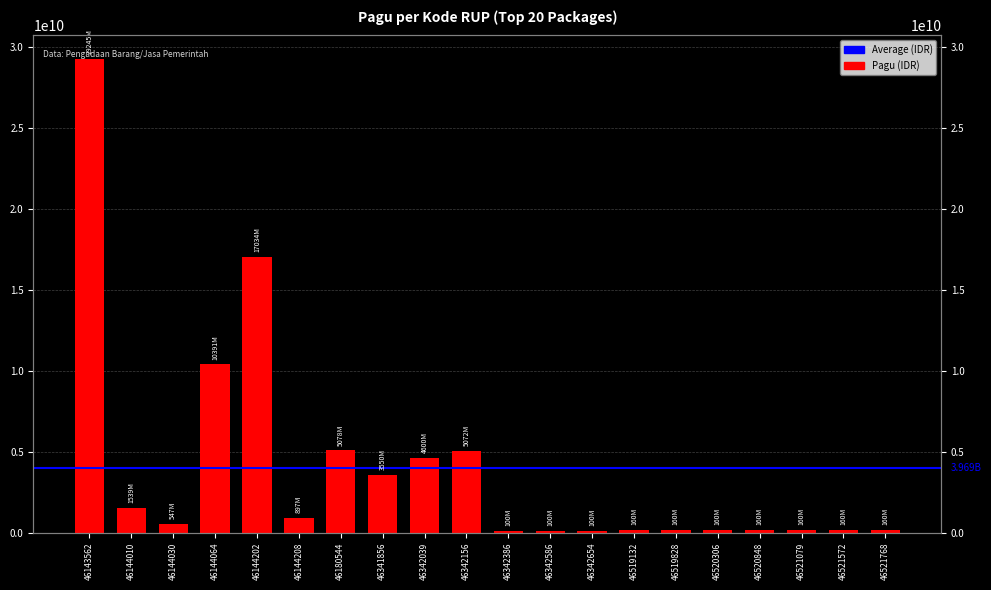

Reading right to left, list all the values displayed in this chart.

46521768=160000000	46521572=160000000	46521079=160000000	46520848=160000000	46520306=160000000	46519828=160000000	46519132=160000000	46342654=100000000	46342586=100000000	46342386=100000000	46342156=5071625000	46342039=4600000000	46341856=3550000000	46180544=5078314800	46144208=896513100	46144202=17033748900	46144064=10390589850	46144030=546873150	46144010=1539215700	46143562=29245098300